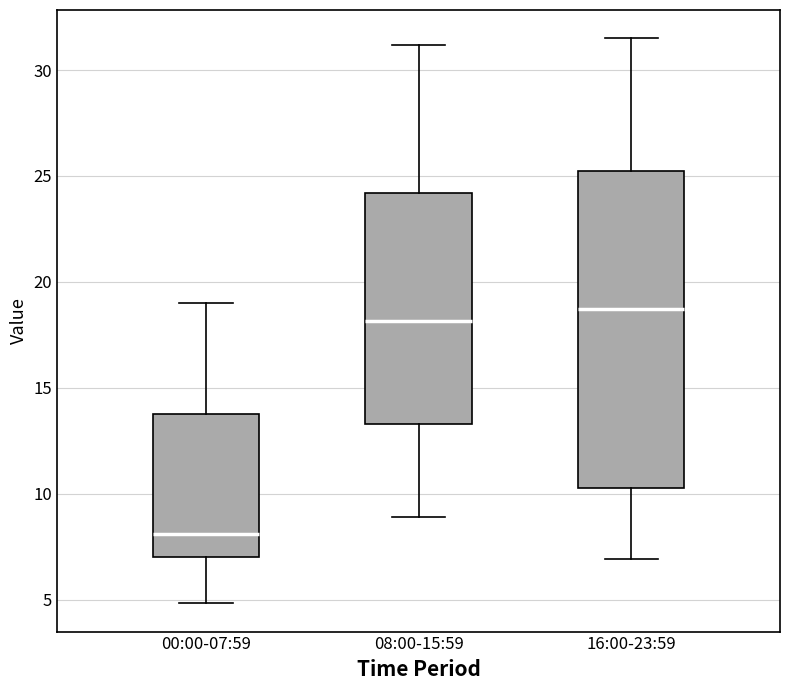

Reading left to right, transcribe this box plot: for each box, give where its median line is, the range the box spans, and where its two whiskers end, as read against the y-axis. The values are not printed on the chart, so give them approximately, as read against the axis.

00:00-07:59: median 8.0, box 7.0 to 14.0, whiskers 5.0 to 19.0
08:00-15:59: median 18.0, box 13.5 to 24.0, whiskers 9.0 to 31.0
16:00-23:59: median 18.5, box 10.5 to 25.5, whiskers 7.0 to 31.5